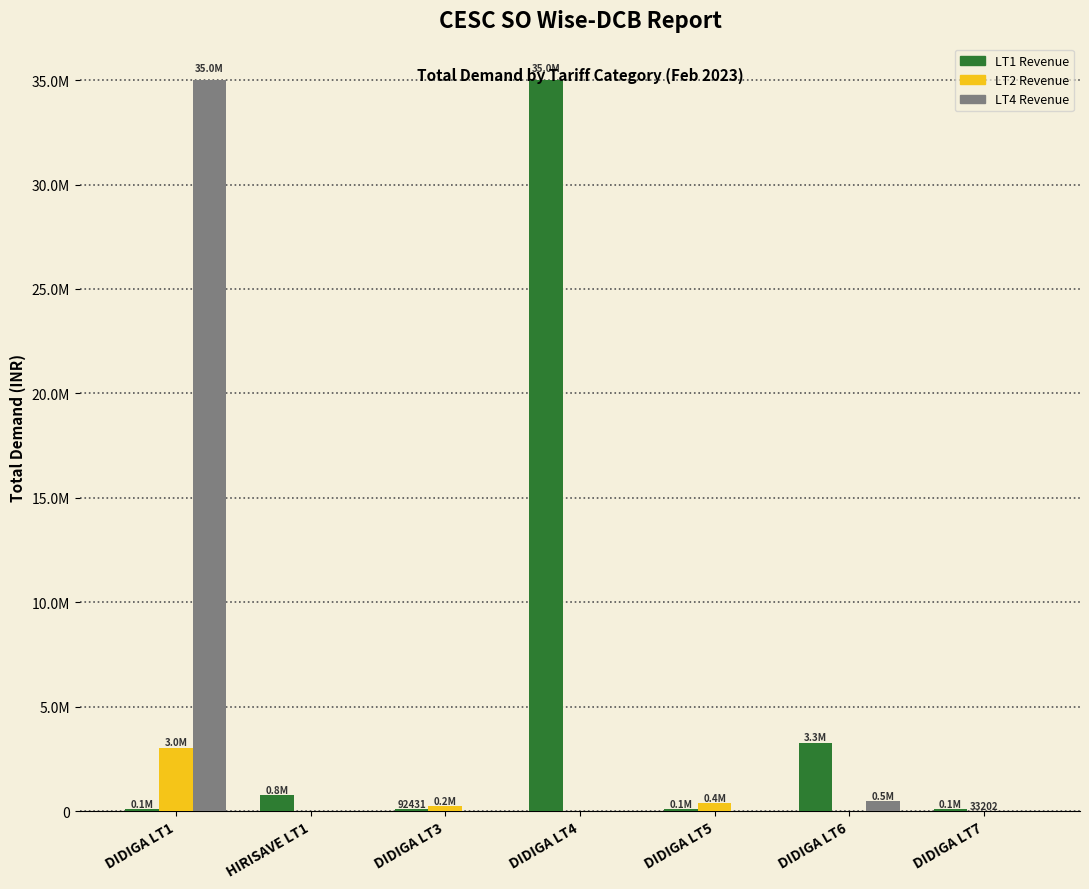

What are all the series names shown in the legend?

LT1 Revenue, LT2 Revenue, LT4 Revenue